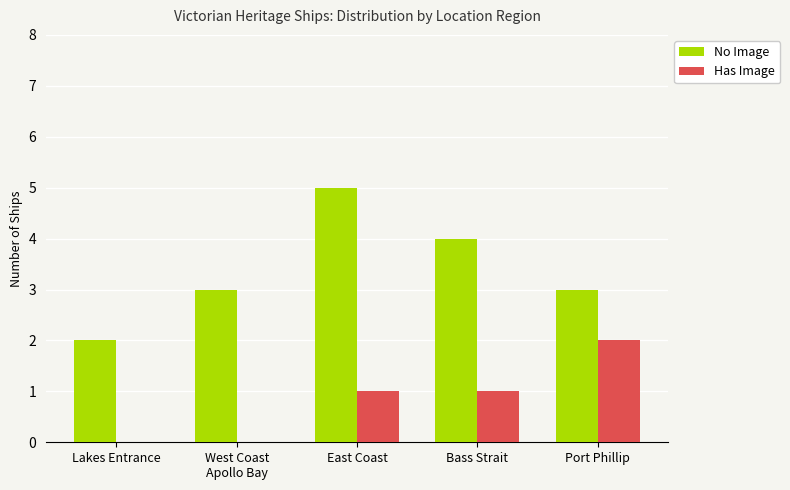

What is the approximate value of Has Image at Bass Strait?

1